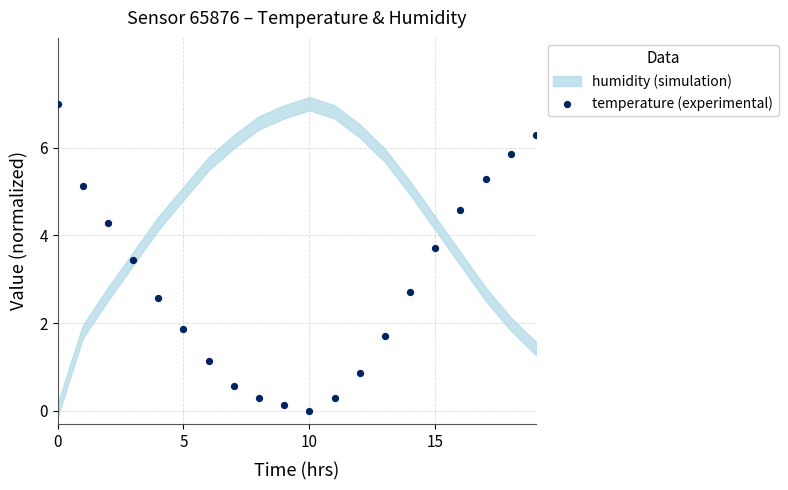

What Y value in the scatter plot is closest to 3?

2.7